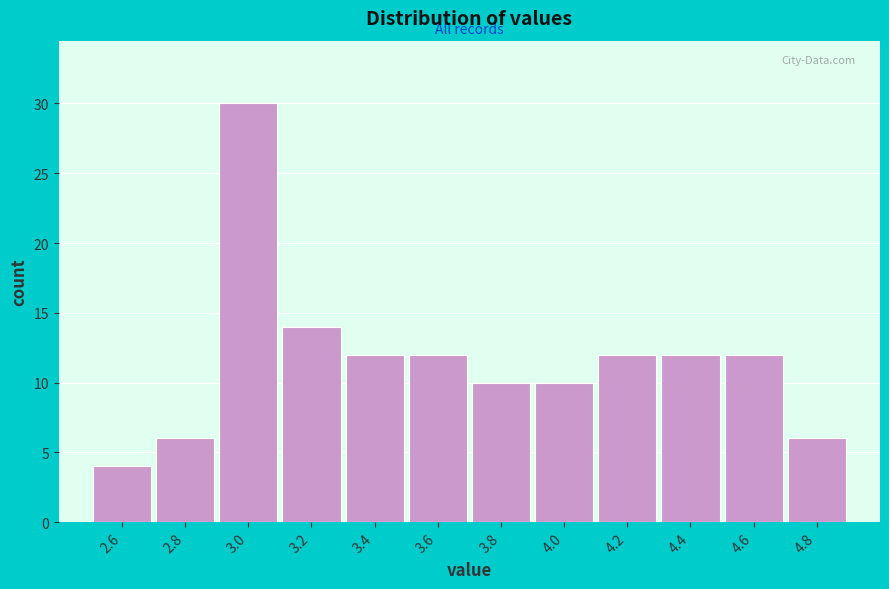

Reading right to left, extract all data points from this chart.

4.8=6	4.6=12	4.4=12	4.2=12	4.0=10	3.8=10	3.6=12	3.4=12	3.2=14	3.0=30	2.8=6	2.6=4